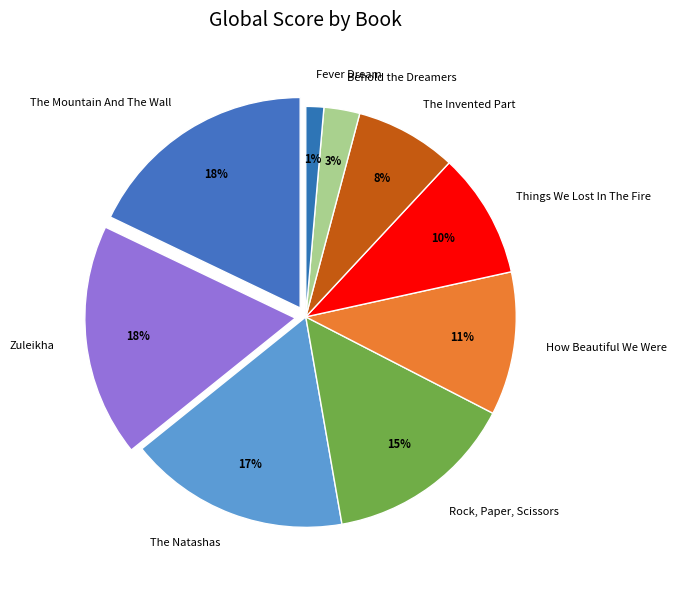

How many segments does this pie chart have?

9